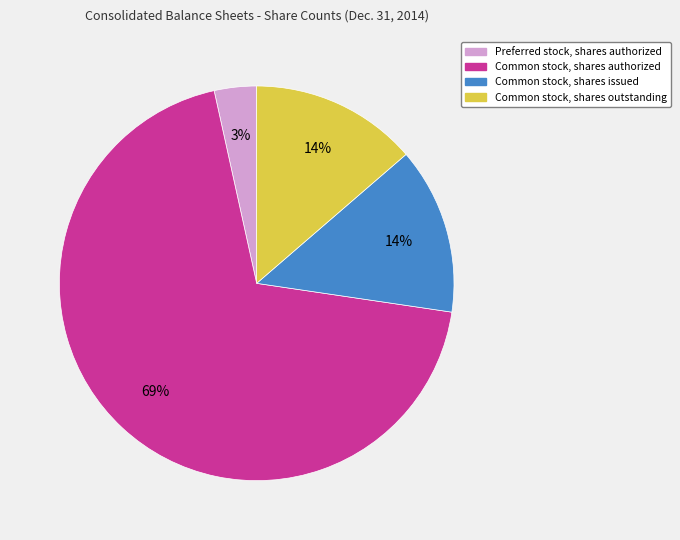

How many slices are in this pie chart?

4